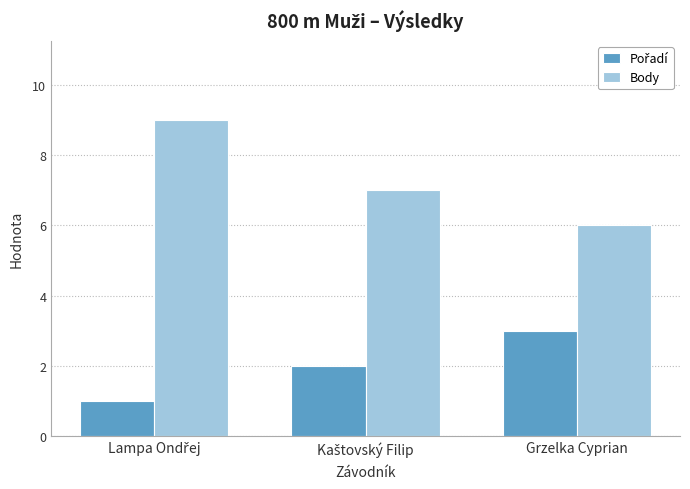

How many bars are there in total?

6